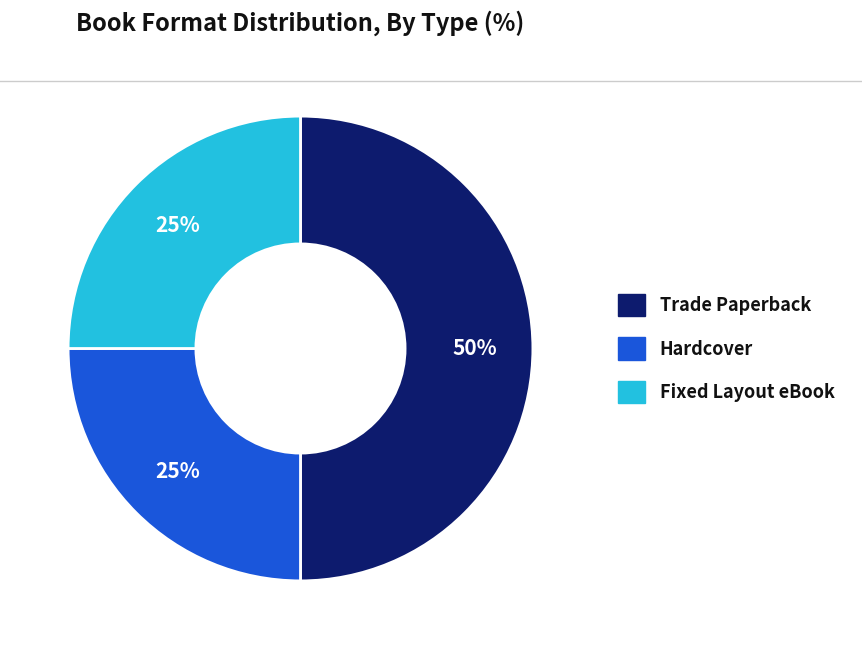

Approximately how many times larger is the value at Fixed Layout eBook compared to Hardcover?

1.0